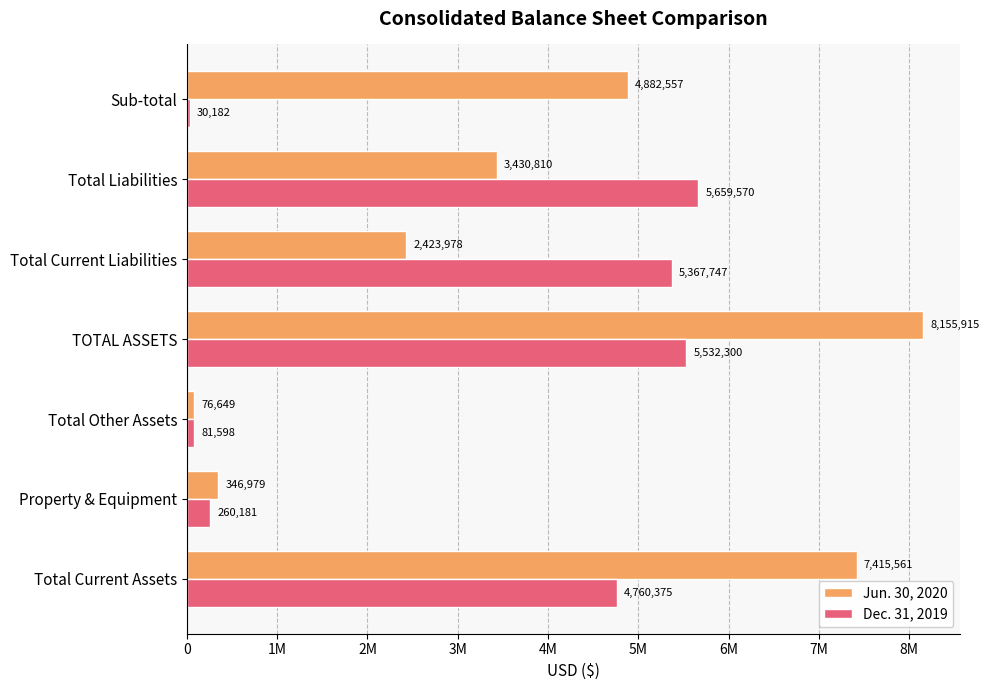

What is the difference between the maximum and minimum values in the Dec. 31, 2019 series?

5629388